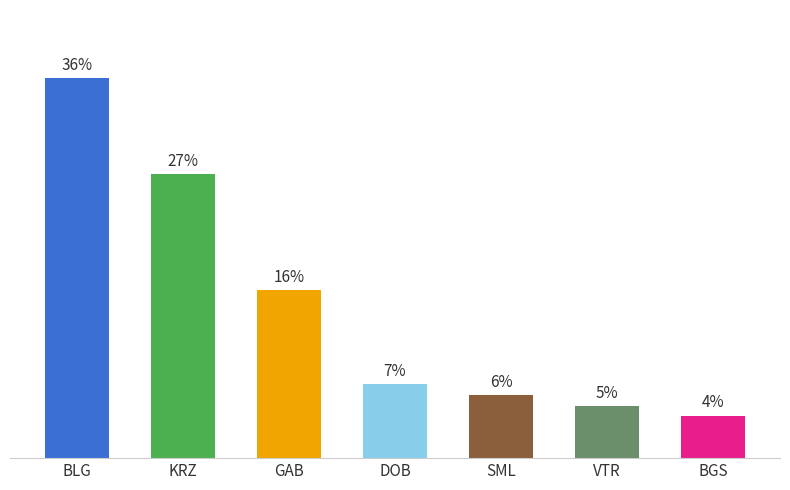

What is the label of the 3rd bar from the left?

GAB